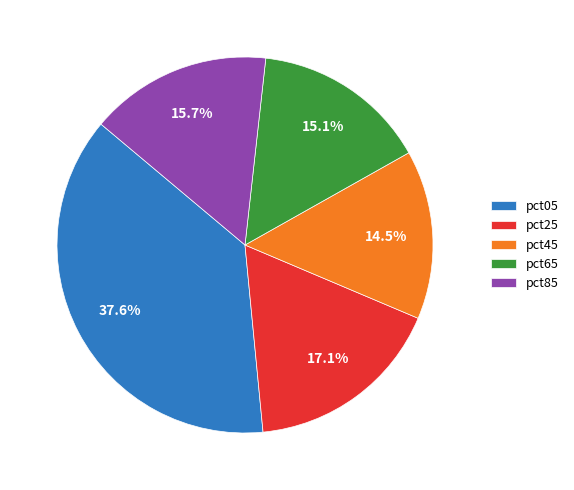

True or false: pct45 accounts for 24% of the total.

False